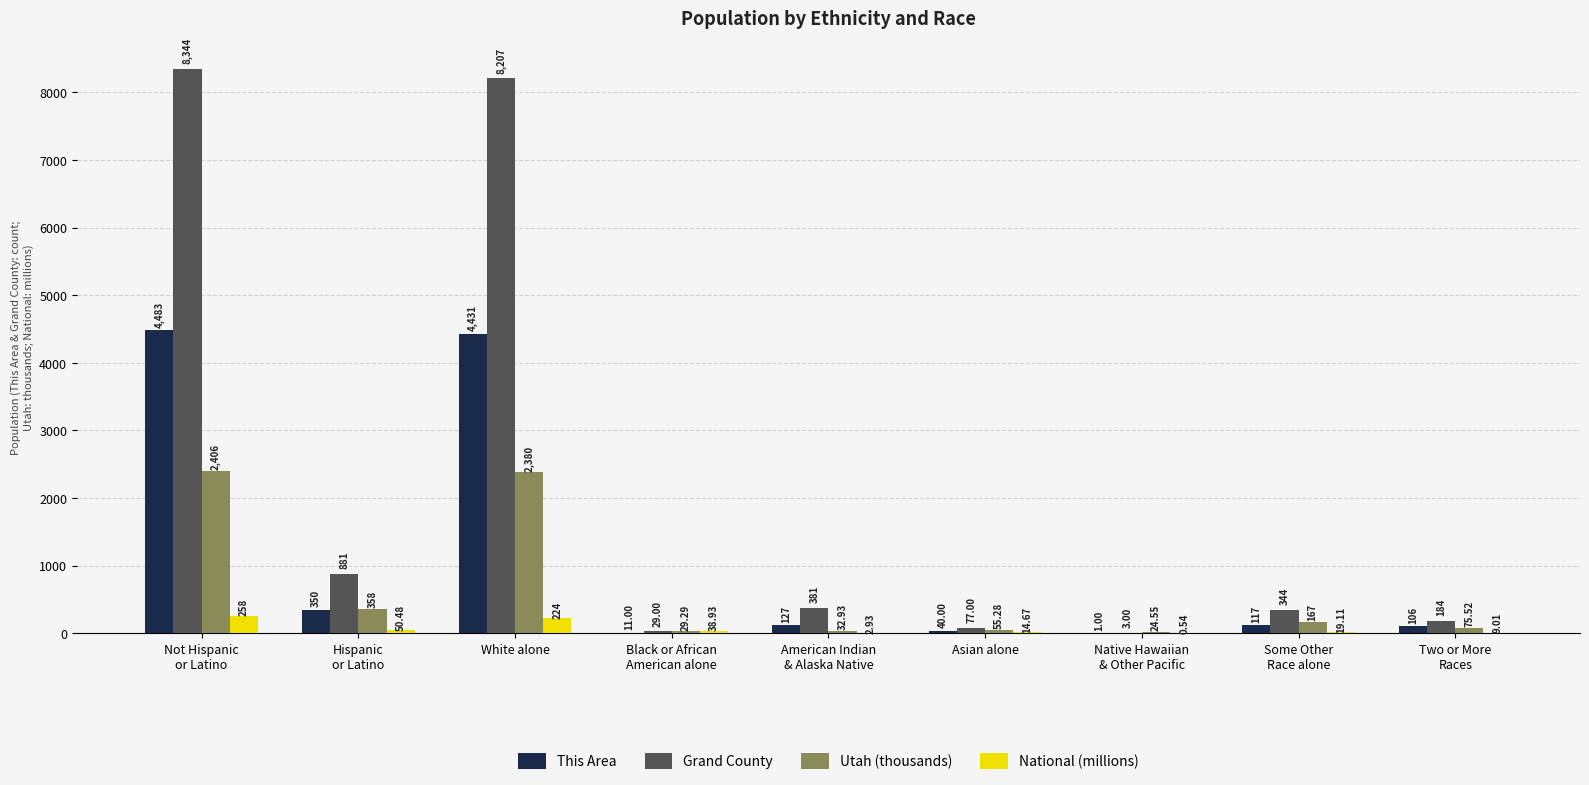

The value of This Area at Native Hawaiian
& Other Pacific is 1.0. True or false?

True